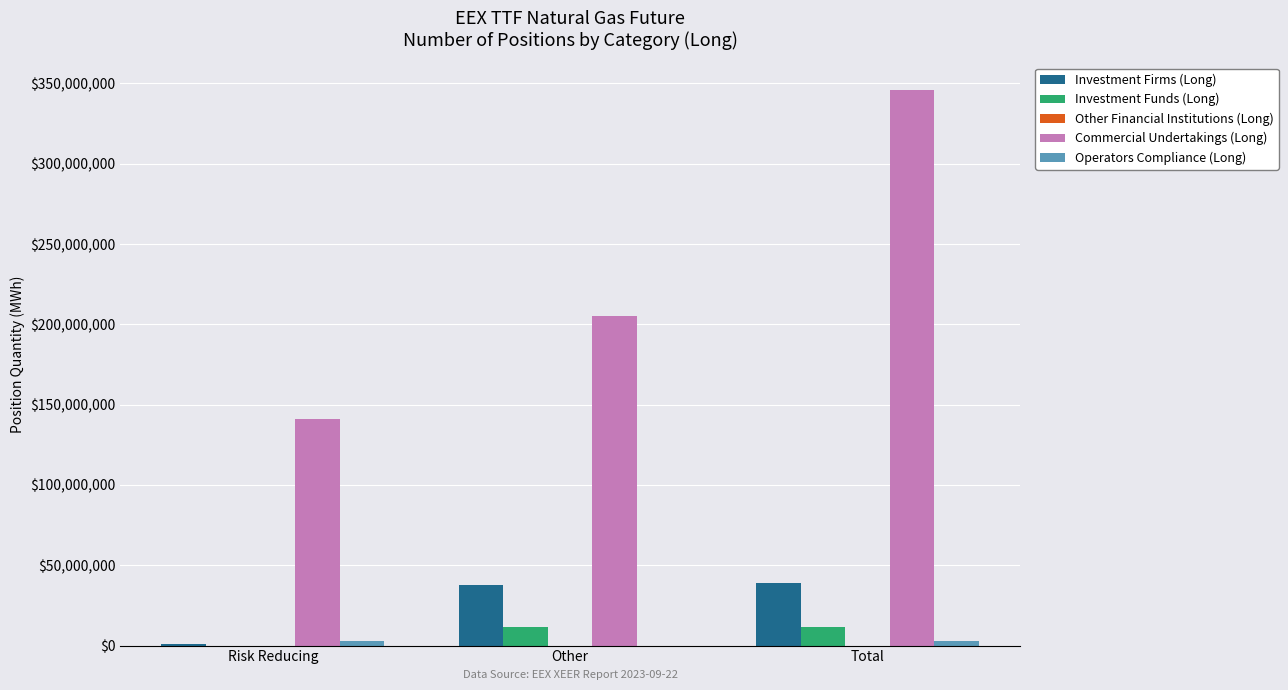

Between Risk Reducing and Total, which series saw the biggest shift?

Commercial Undertakings (Long)